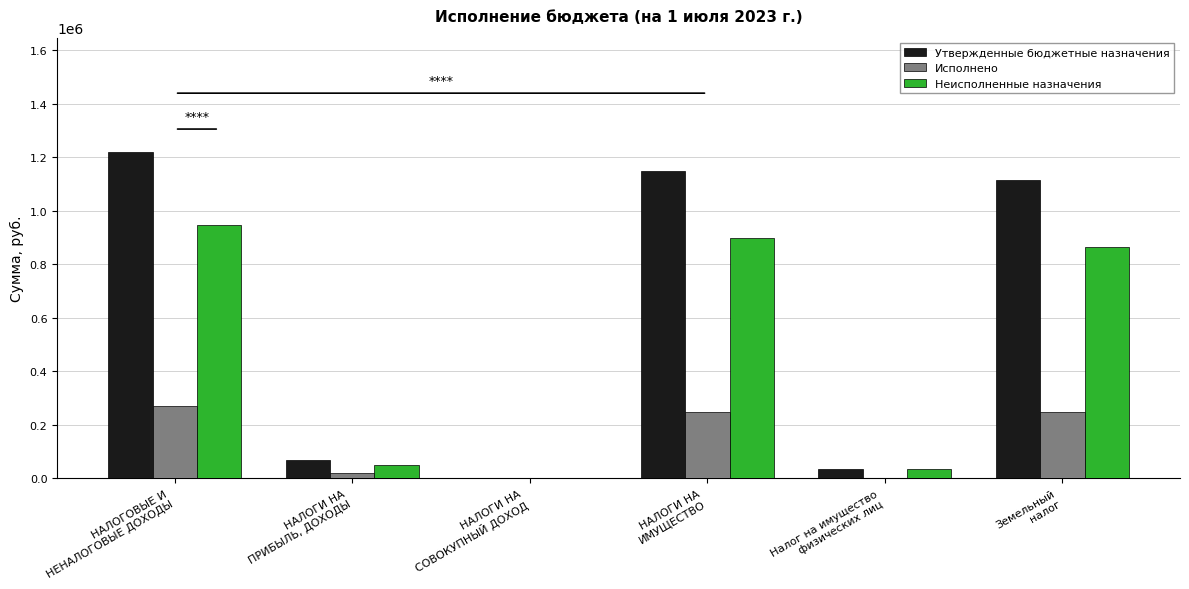

What is the average value of the Исполнено series?

132223.1